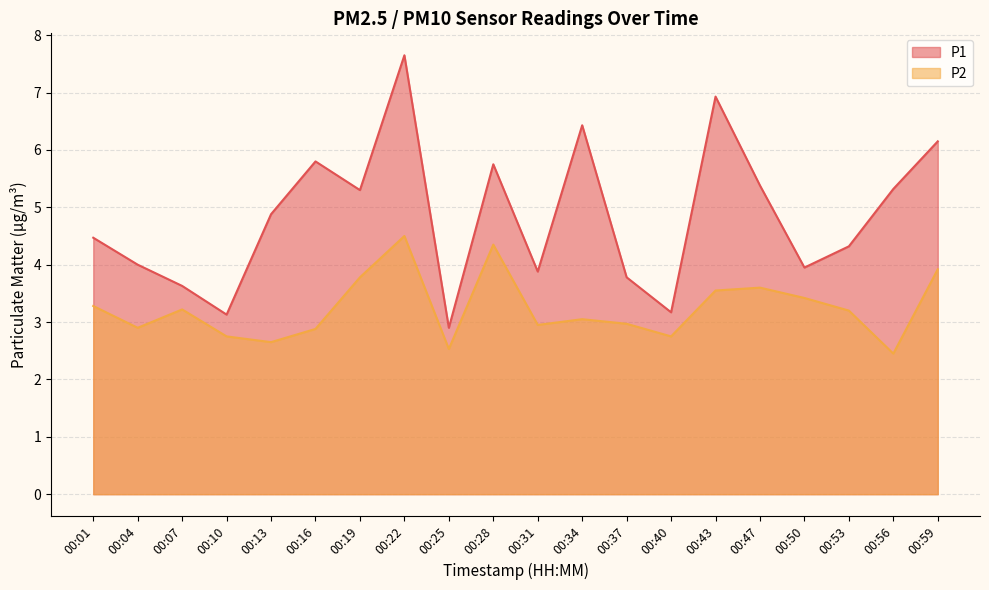

What is the highest value of the P1 series?

7.7